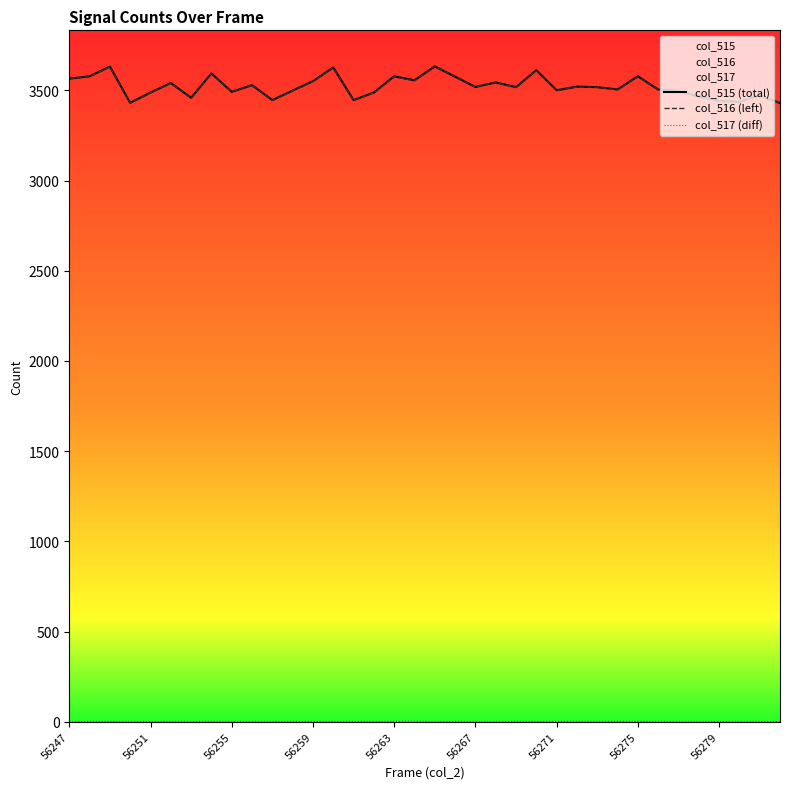

What is the difference between the second highest and second lowest values in the col_516 (left) series?

199